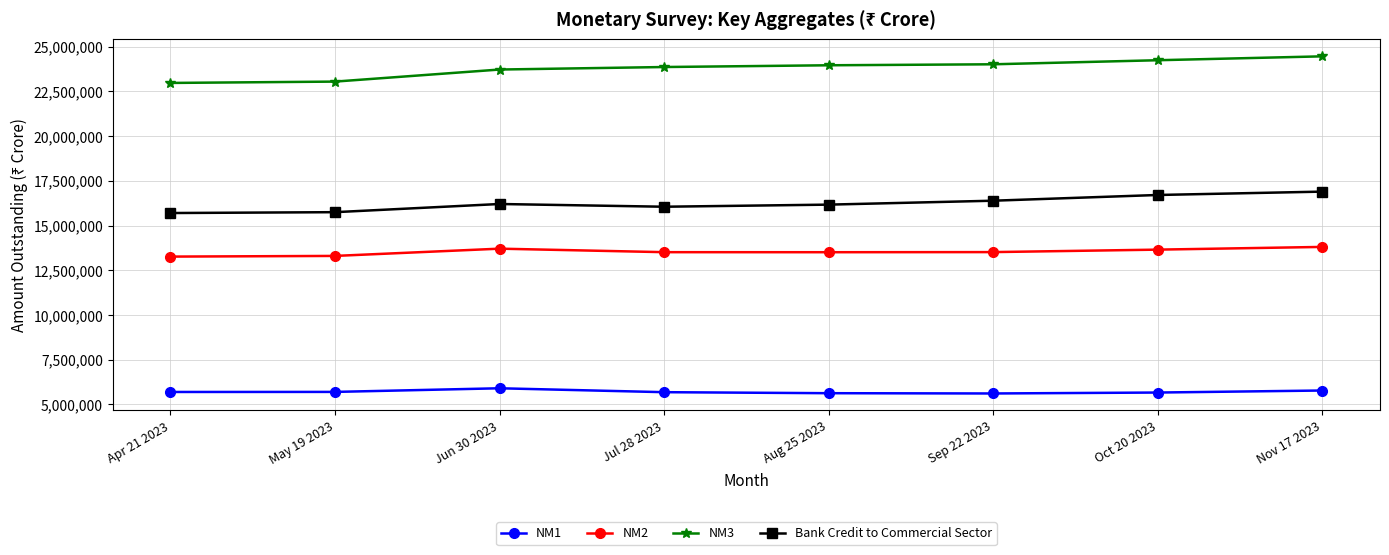

What is the difference between the maximum and minimum values in the NM2 series?

541449